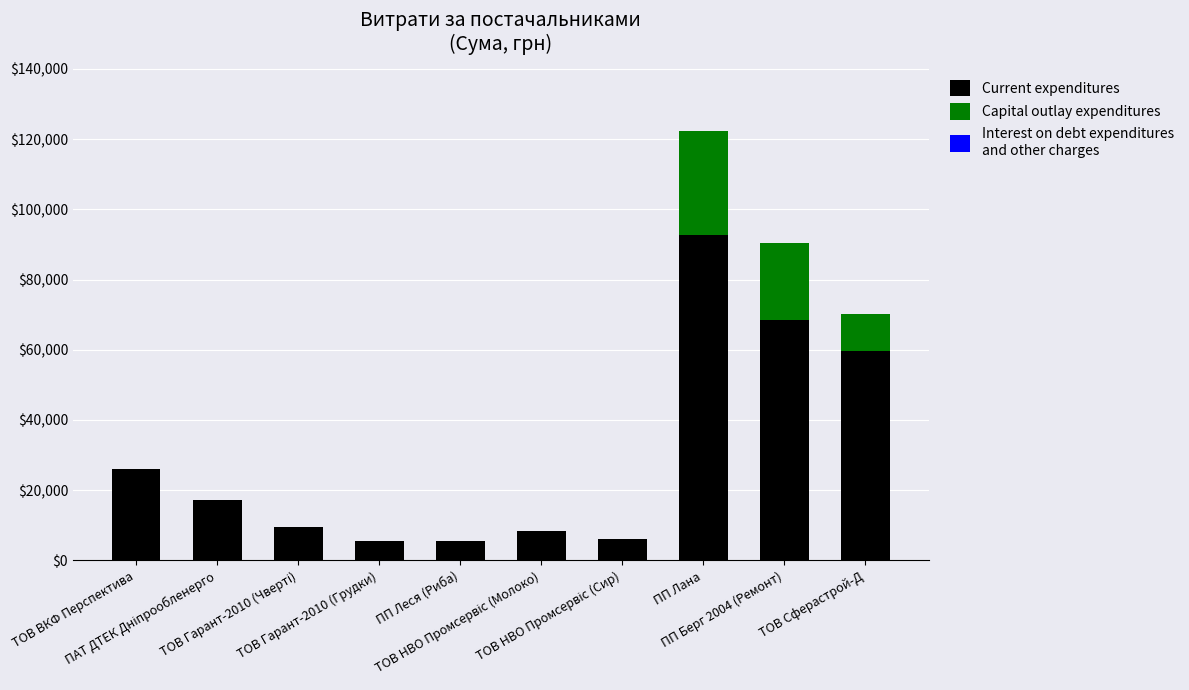

What is the sum of all Current expenditures values?

299491.0